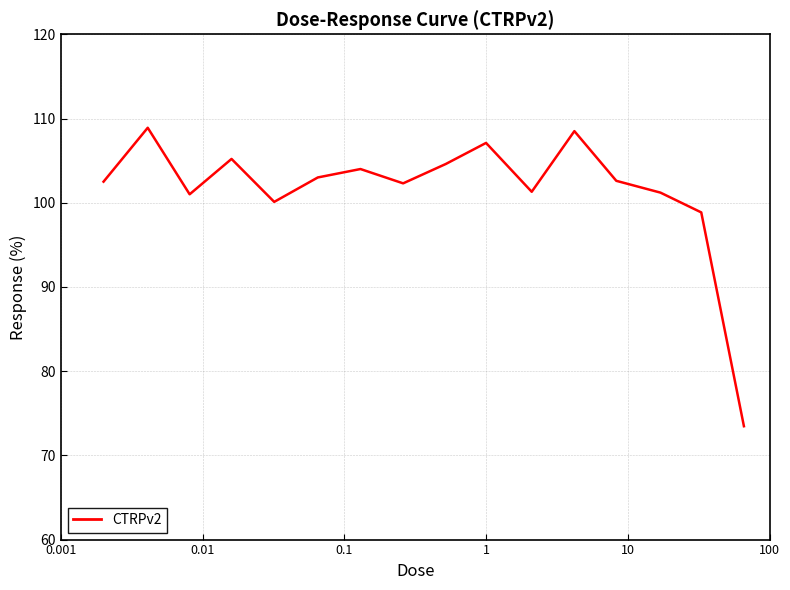

What is the greatest value displayed?

108.9